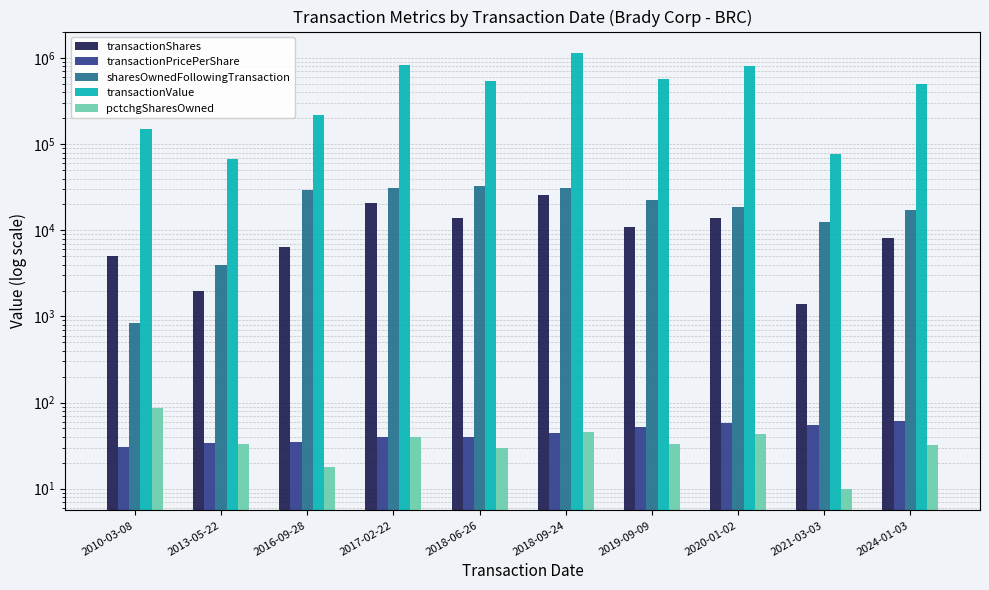

The value of pctchgSharesOwned at 2020-01-02 is 43.0. True or false?

True